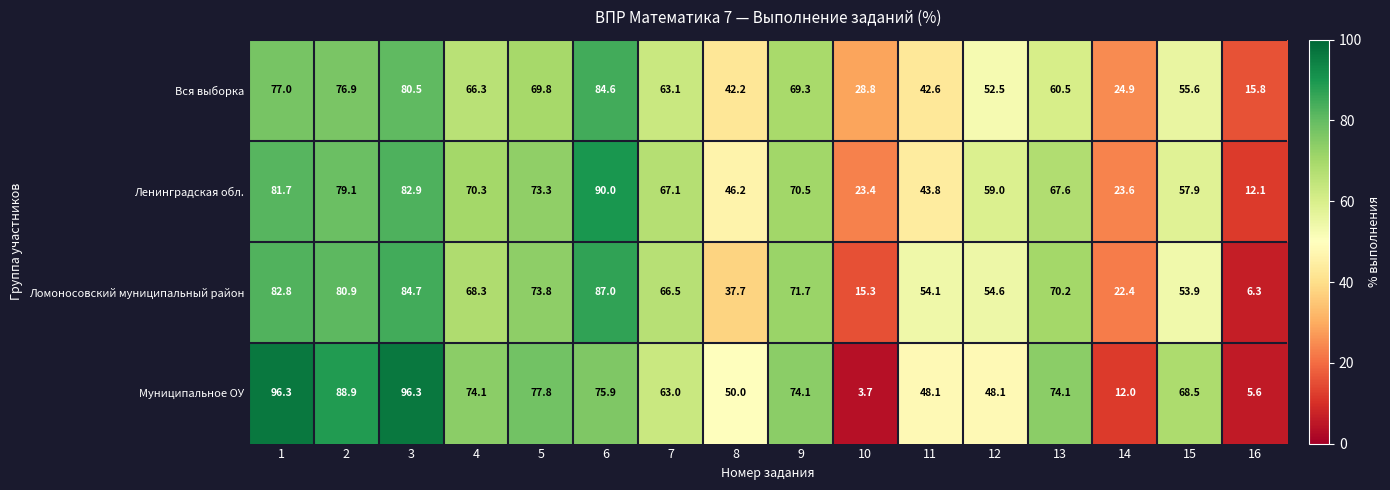

The Ленинградская обл. series shows 79.1 at 2. True or false?

True